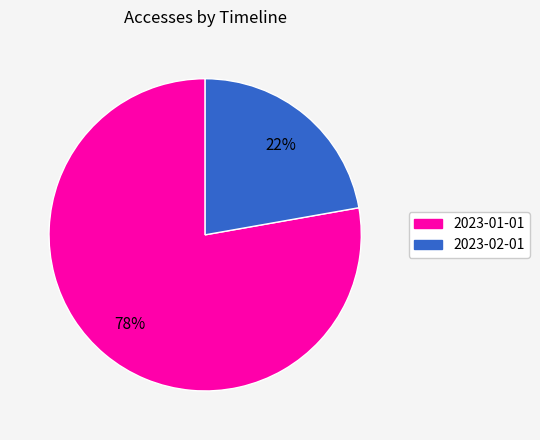

Approximately how many times larger is the value at 2023-01-01 compared to 2023-02-01?

3.5